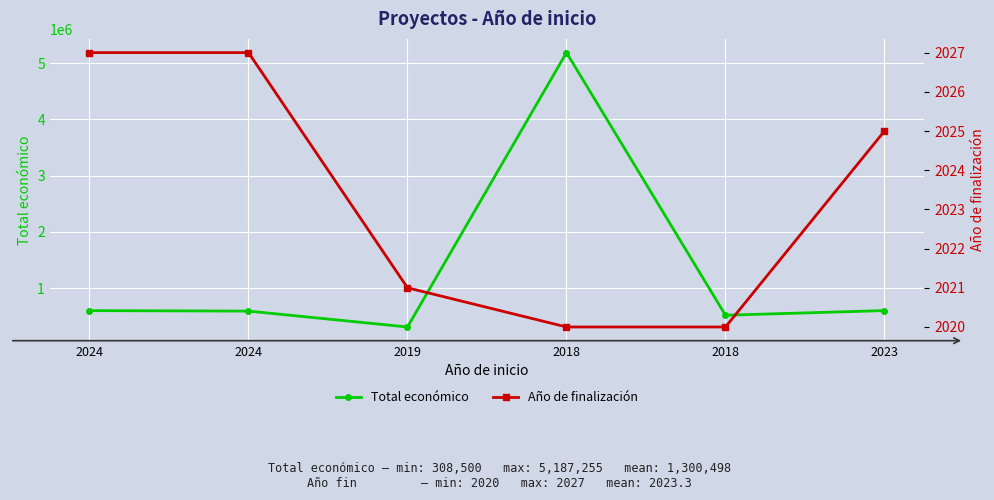

What value does the Total económico series have at 2024?

599211